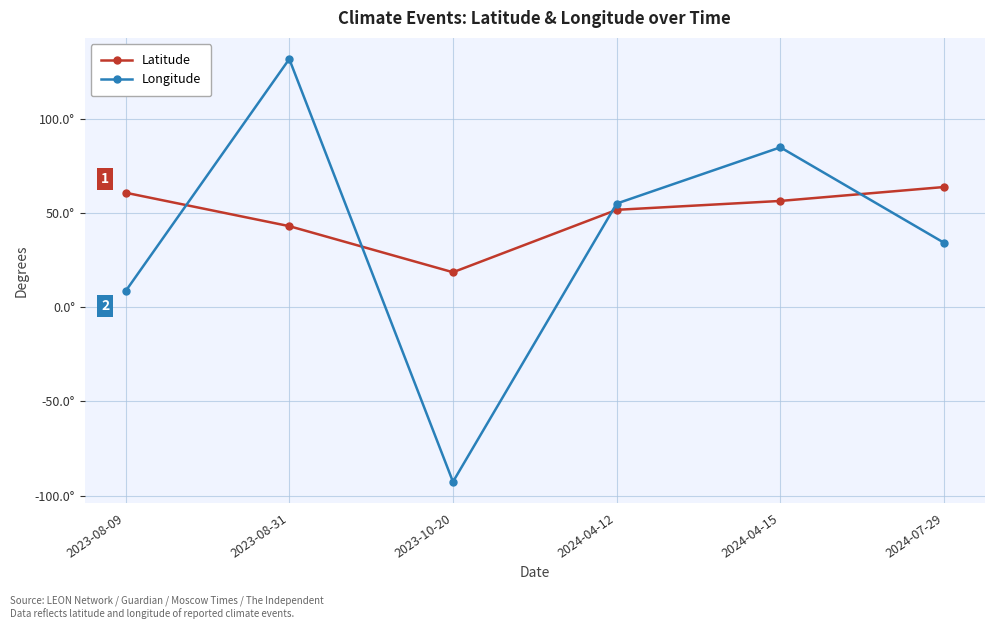

Does the chart have visible grid lines?

Yes